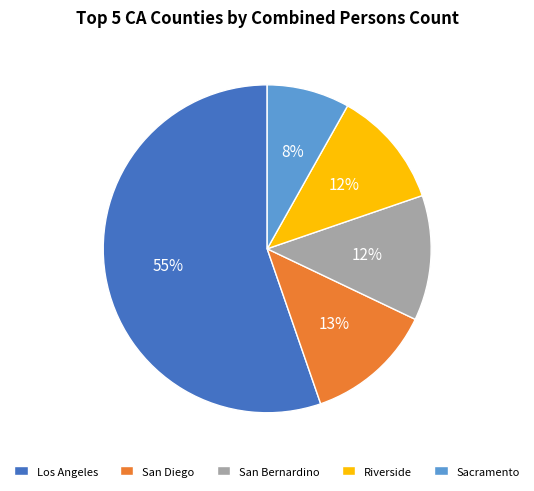

Which category accounts for the majority?

Los Angeles